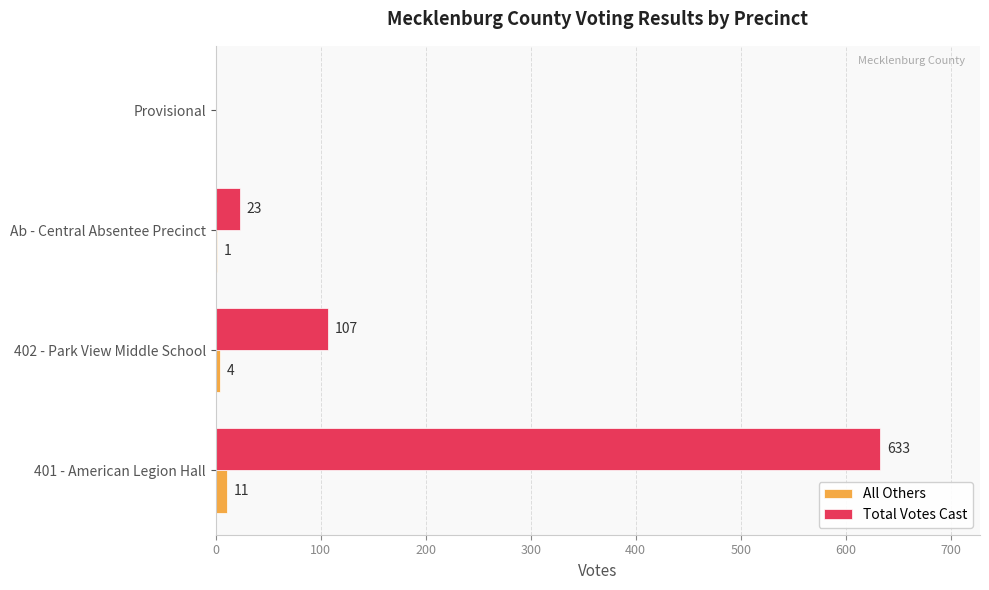

The value of Total Votes Cast at 402 - Park View Middle School is 171. True or false?

False